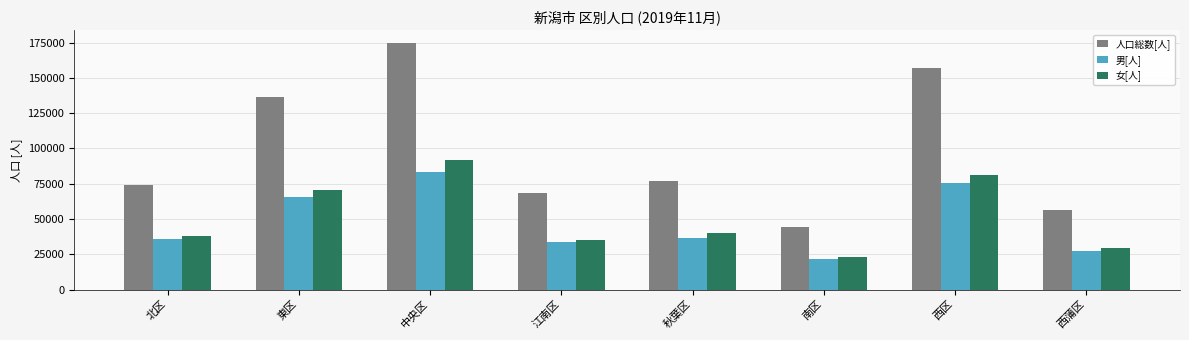

What is the average value of the 女[人] series?

51105